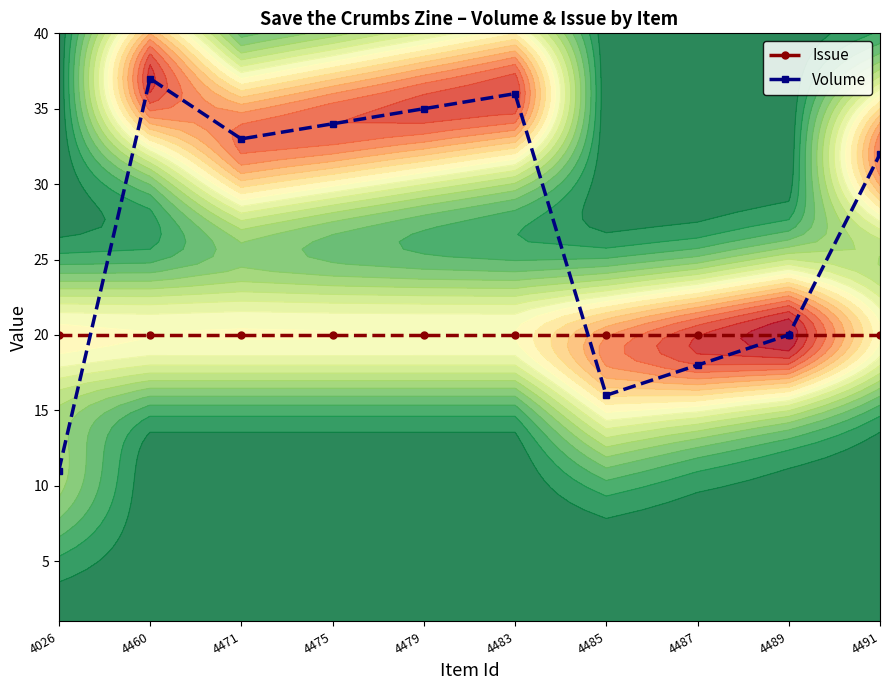

What is the value of the Issue point at the 3rd from the left?

20